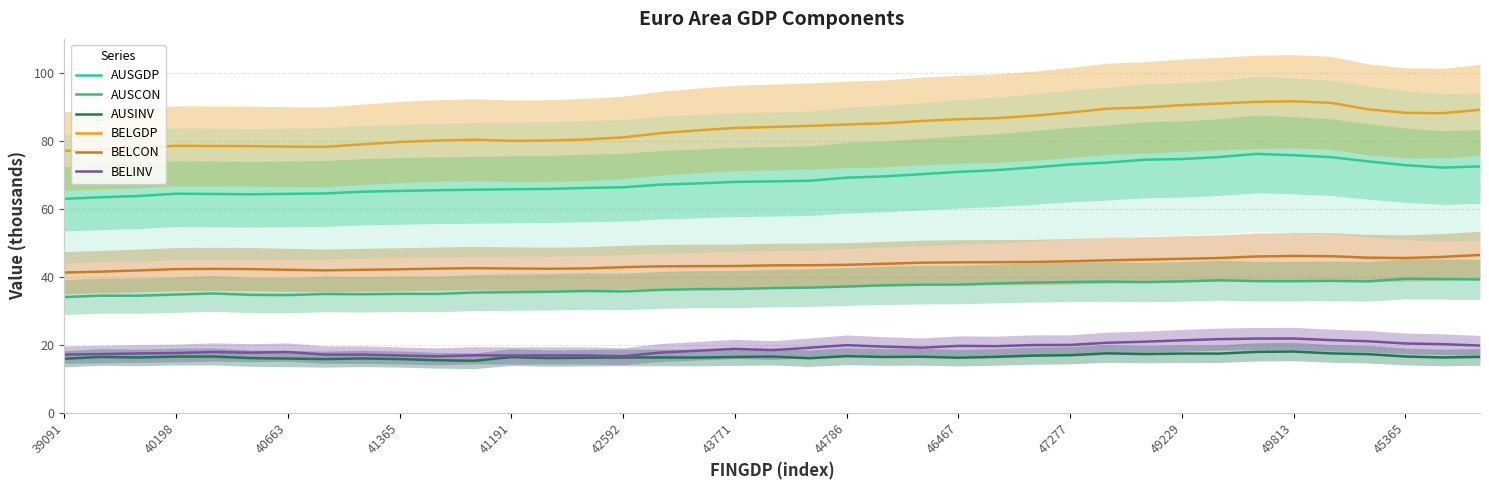

True or false: BELCON and AUSCON cross at least once.

False